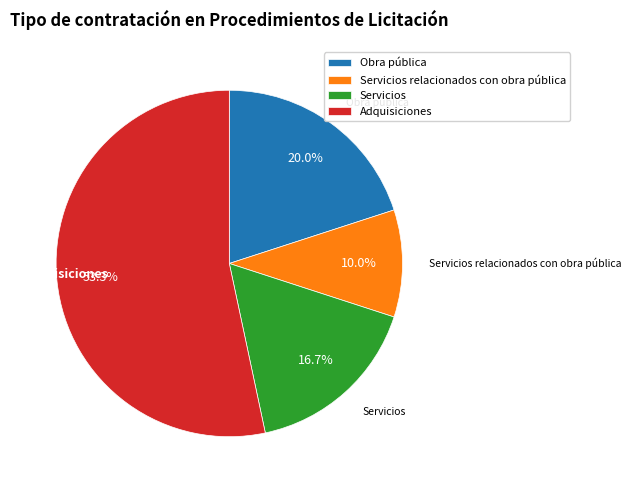

The Servicios relacionados con obra pública slice represents 10% of the pie. True or false?

True